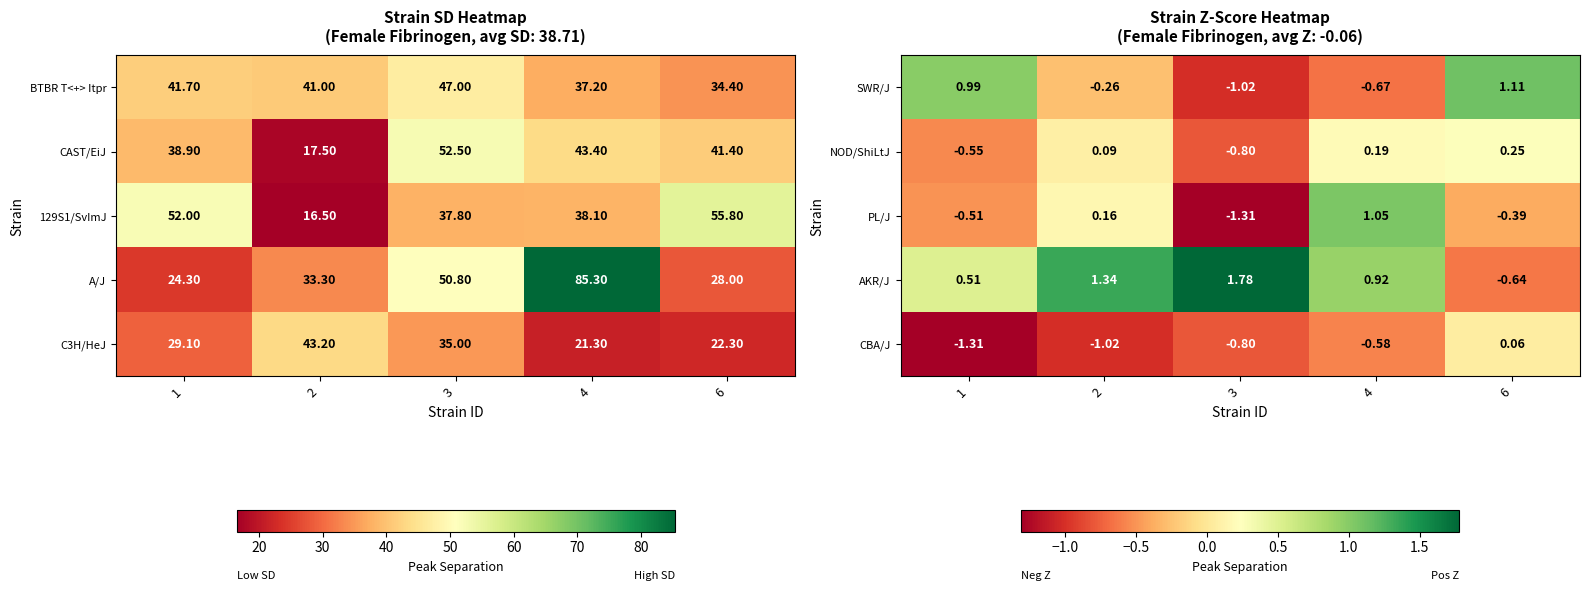

Is the value of NOD/ShiLtJ at 1 greater than the value of AKR/J at 2?

No